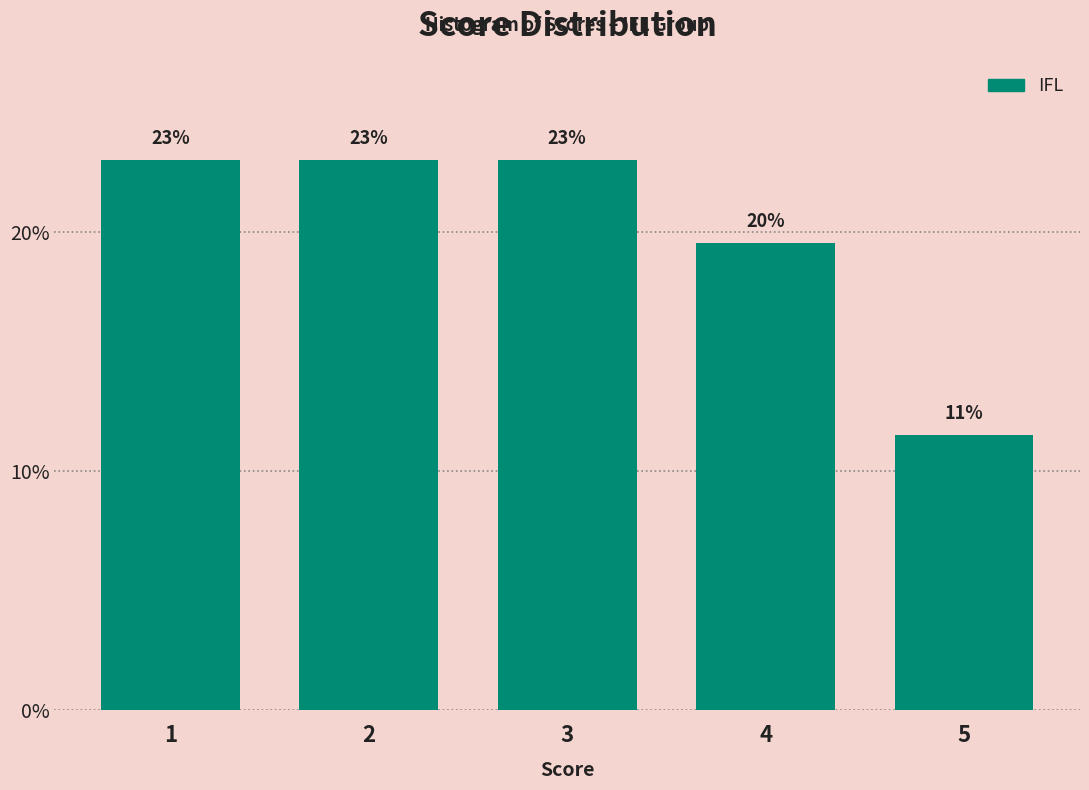

What is the value of the 5th bar from the left?

11.5